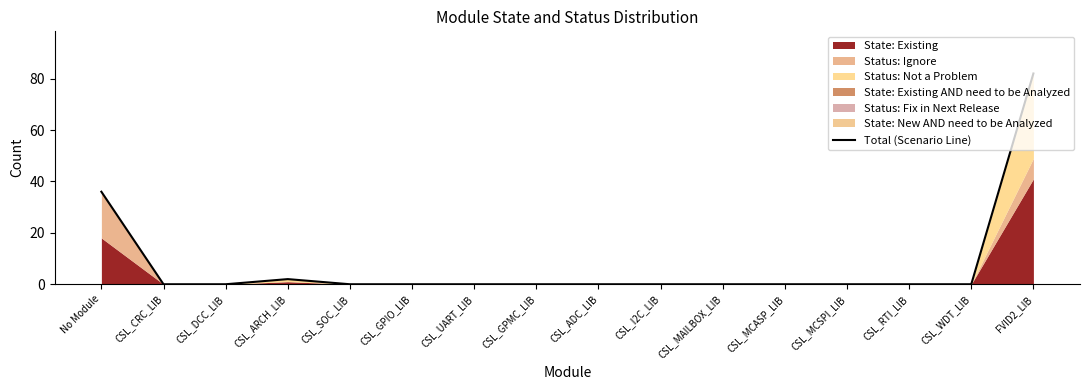

Between CSL_I2C_LIB and CSL_UART_LIB, which is larger?

CSL_I2C_LIB